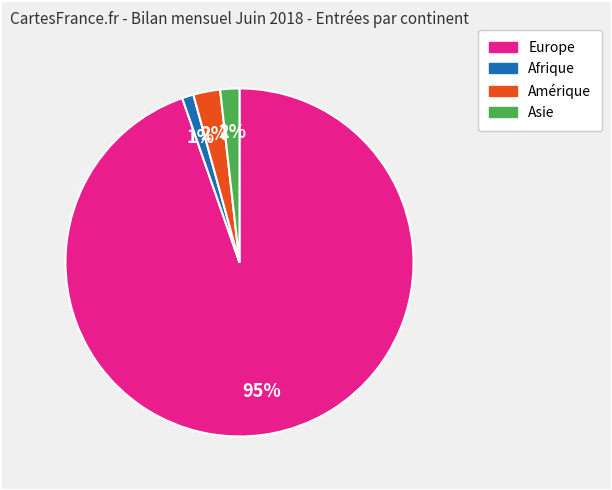

Is there a majority slice in this chart?

Yes